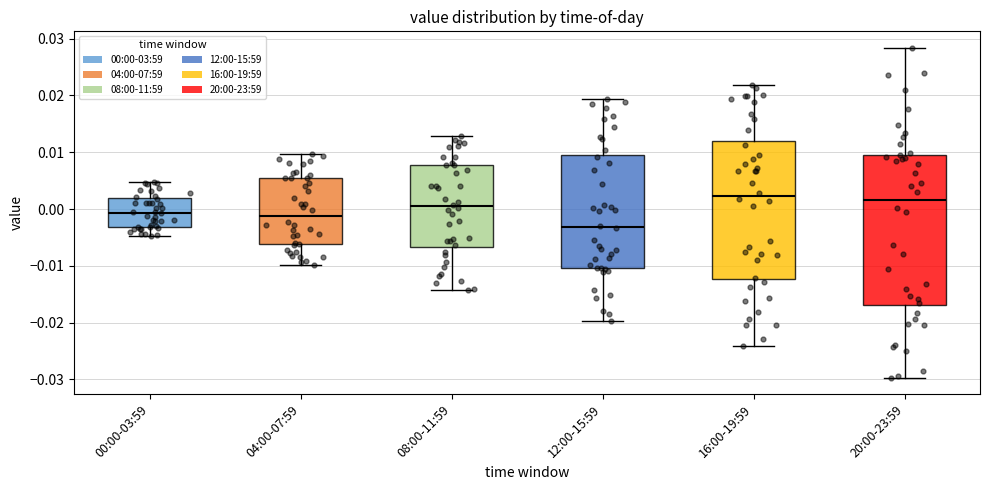

Reading left to right, transcribe this box plot: for each box, give where its median line is, the range the box spans, and where its two whiskers end, as read against the y-axis. The values are not printed on the chart, so give them approximately, as read against the axis.

00:00-03:59: median -0.001, box -0.003 to 0.002, whiskers -0.005 to 0.005
04:00-07:59: median -0.001, box -0.006 to 0.005, whiskers -0.010 to 0.010
08:00-11:59: median 0.000, box -0.007 to 0.008, whiskers -0.014 to 0.013
12:00-15:59: median -0.003, box -0.010 to 0.009, whiskers -0.020 to 0.019
16:00-19:59: median 0.002, box -0.012 to 0.012, whiskers -0.024 to 0.022
20:00-23:59: median 0.002, box -0.017 to 0.010, whiskers -0.030 to 0.028